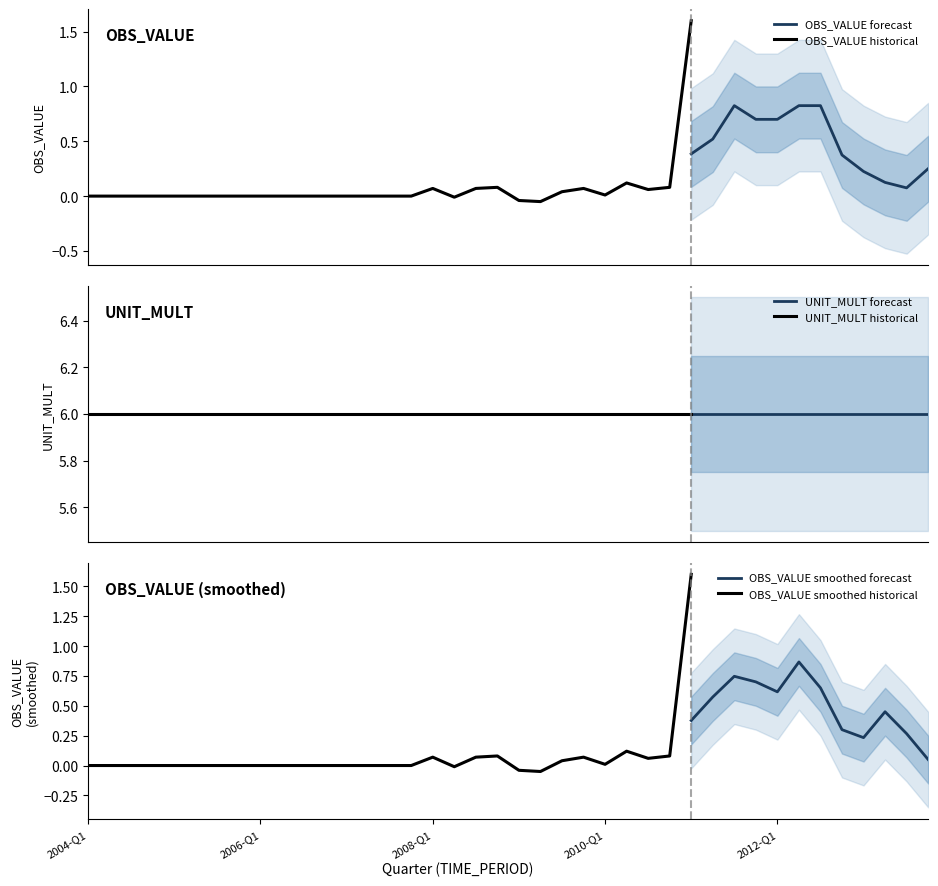

What is the lowest value of the UNIT_MULT series?

6.0